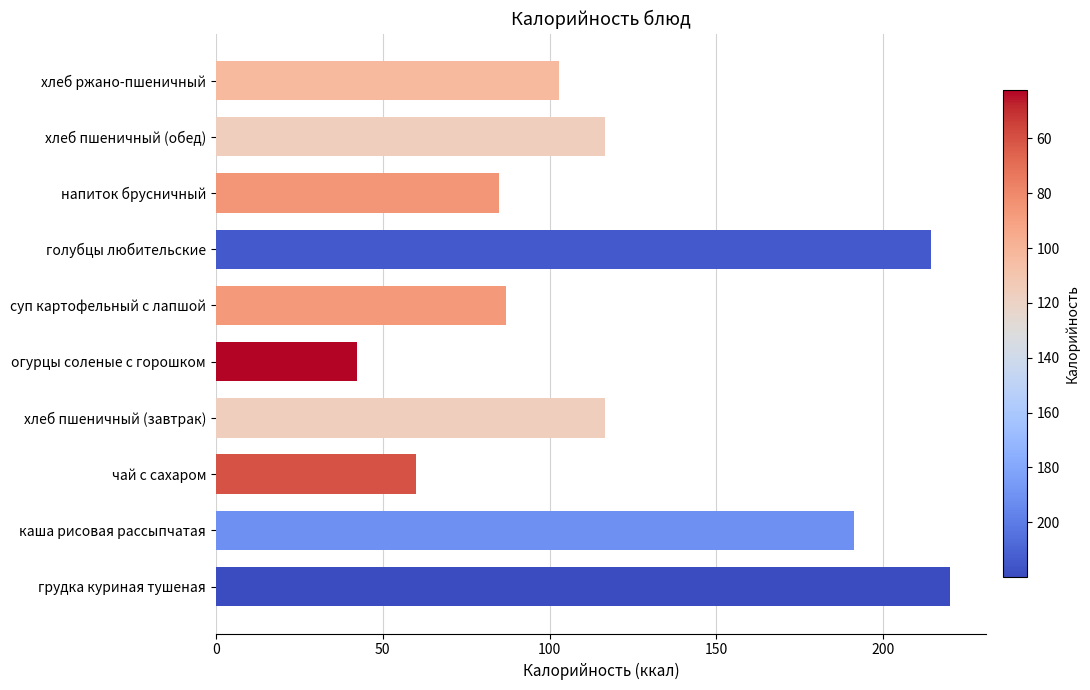

The value at каша рисовая рассыпчатая is 80.7. True or false?

False